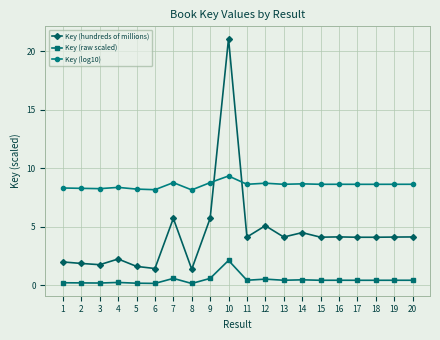

What is the smallest value displayed?

0.1